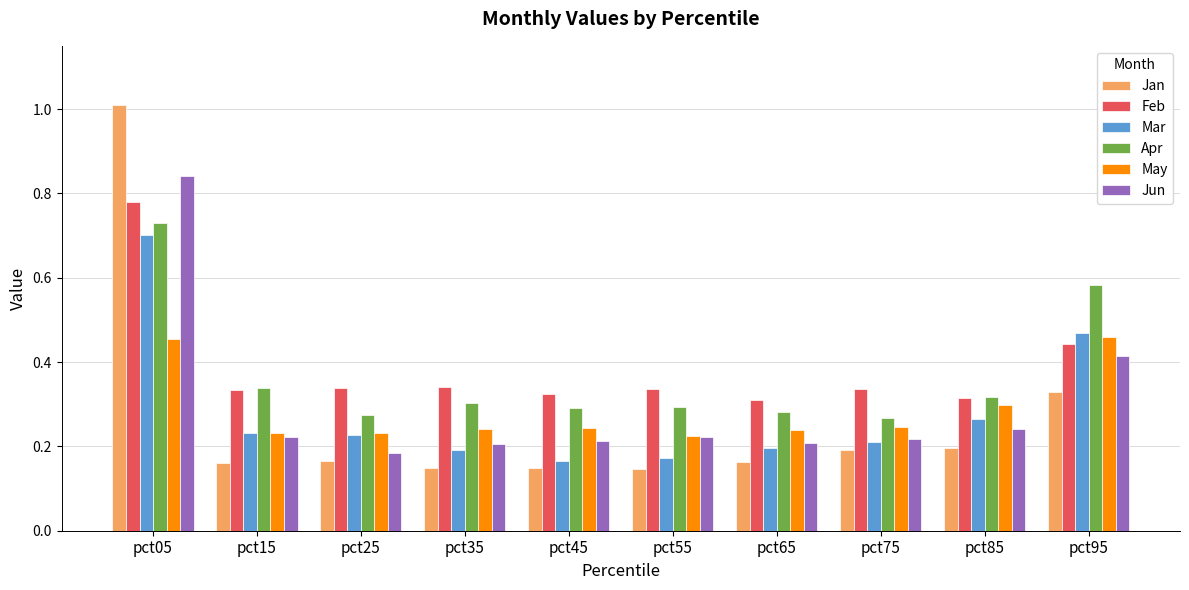

At which category does the chart reach its peak across all series?

pct05